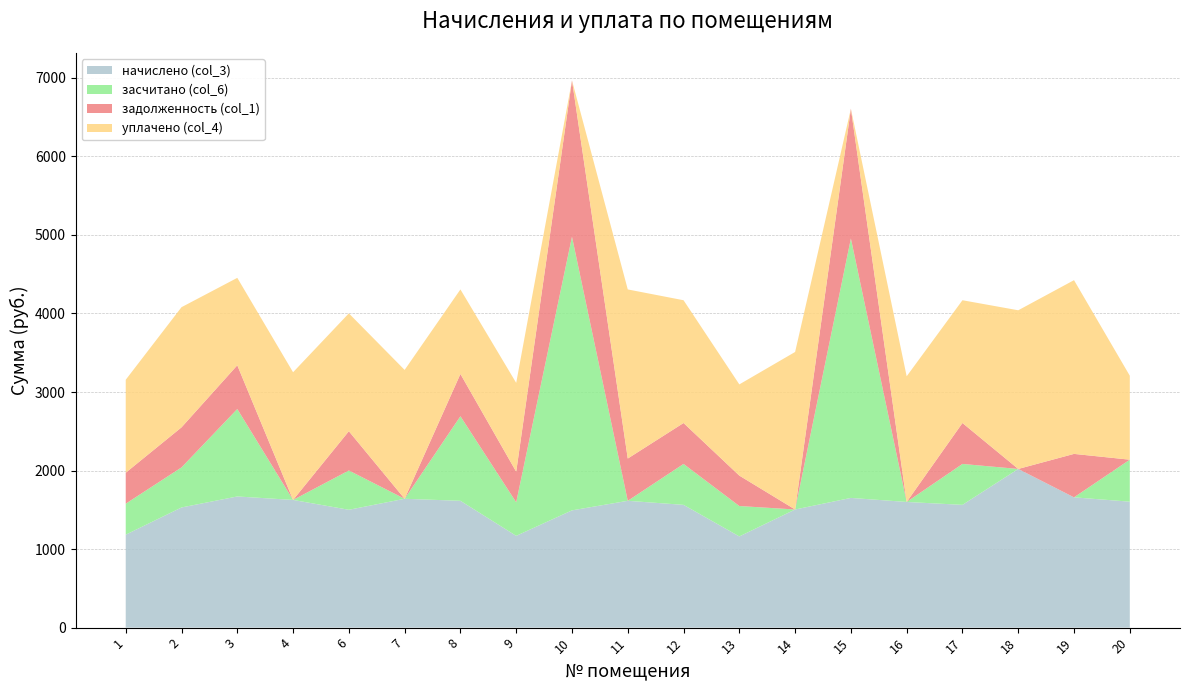

Reading left to right, what are all the values shown in this chart?

начислено (col_3): 1=1183.5	2=1530.1	3=1670.2	4=1626.0	6=1500.6	7=1640.7	8=1614.9	9=1168.8	10=1493.2	11=1614.9	12=1563.3	13=1161.4	14=1504.3	15=1651.8	16=1600.2	17=1563.3	18=2020.5	19=1659.2	20=1603.9
засчитано (col_6): 1=394.5	2=510.0	3=1113.5	4=0.0	6=500.2	7=0.0	8=1076.6	9=427.1	10=3484.2	11=0.0	12=521.1	13=387.1	14=0.0	15=3303.5	16=0.0	17=521.1	18=0.0	19=0.0	20=534.6
задолженность (col_1): 1=394.5	2=510.0	3=556.7	4=0.0	6=500.2	7=0.0	8=538.3	9=389.6	10=1991.0	11=538.3	12=521.1	13=387.1	14=0.0	15=1651.8	16=0.0	17=521.1	18=0.0	19=553.0	20=0.0
уплачено (col_4): 1=1183.5	2=1530.1	3=1113.5	4=1626.0	6=1500.6	7=1640.7	8=1076.6	9=1131.3	10=0.0	11=2153.2	12=1563.3	13=1161.4	14=2005.7	15=0.0	16=1600.2	17=1563.3	18=2020.5	19=2212.2	20=1069.2